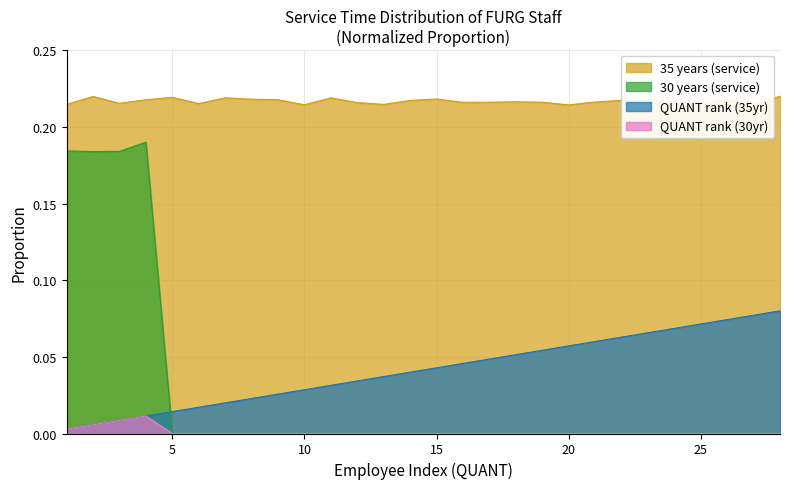

What is the difference between the highest and lowest values at 2?

0.2